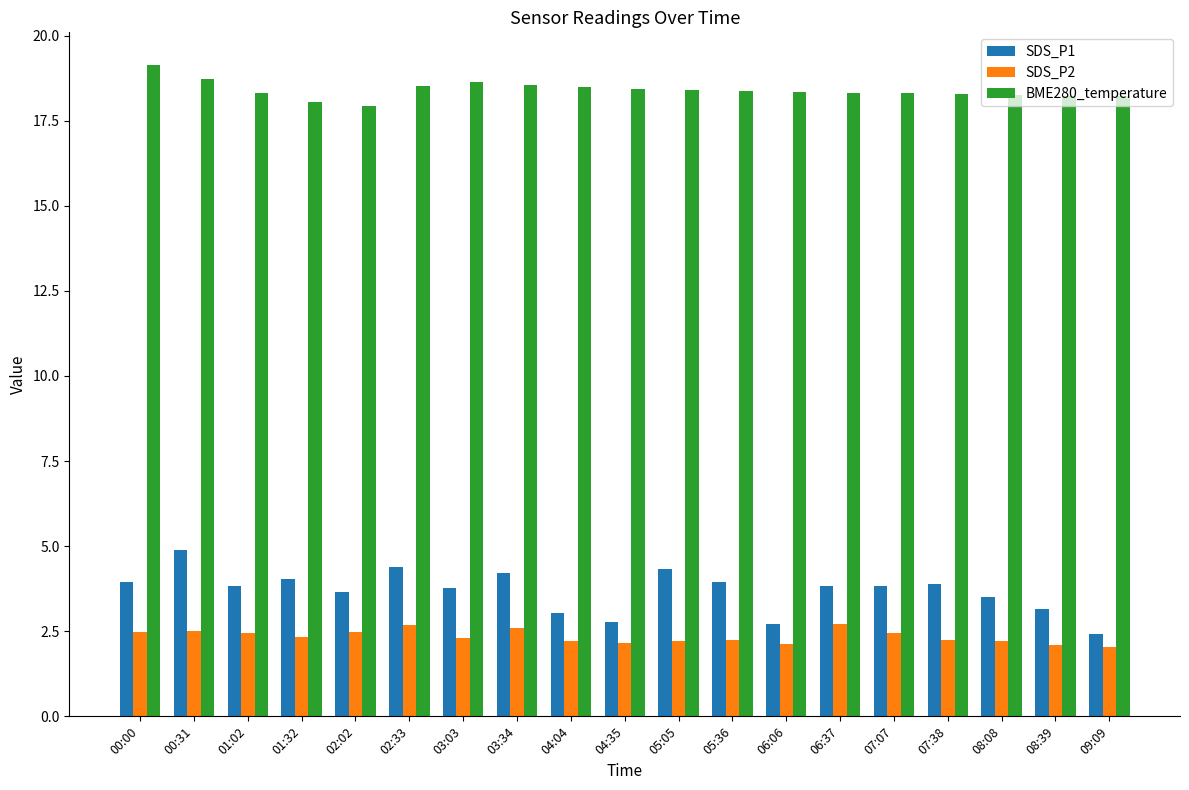

What is the approximate value of SDS_P1 at 08:08?

3.5